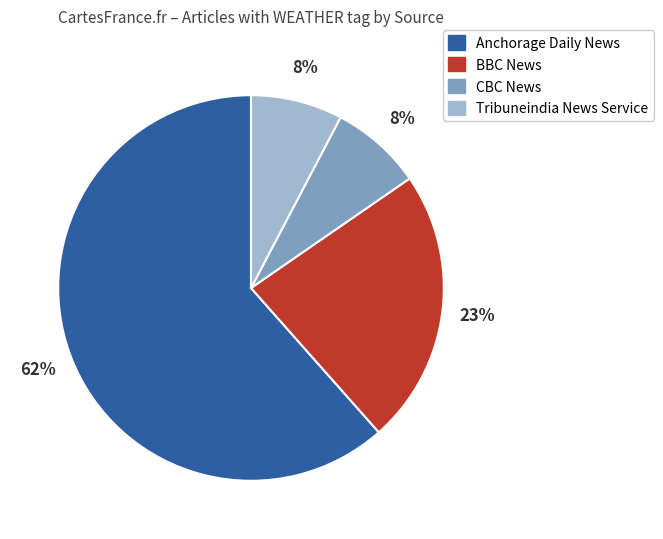

To the nearest percent, what is the average slice percentage?

25%